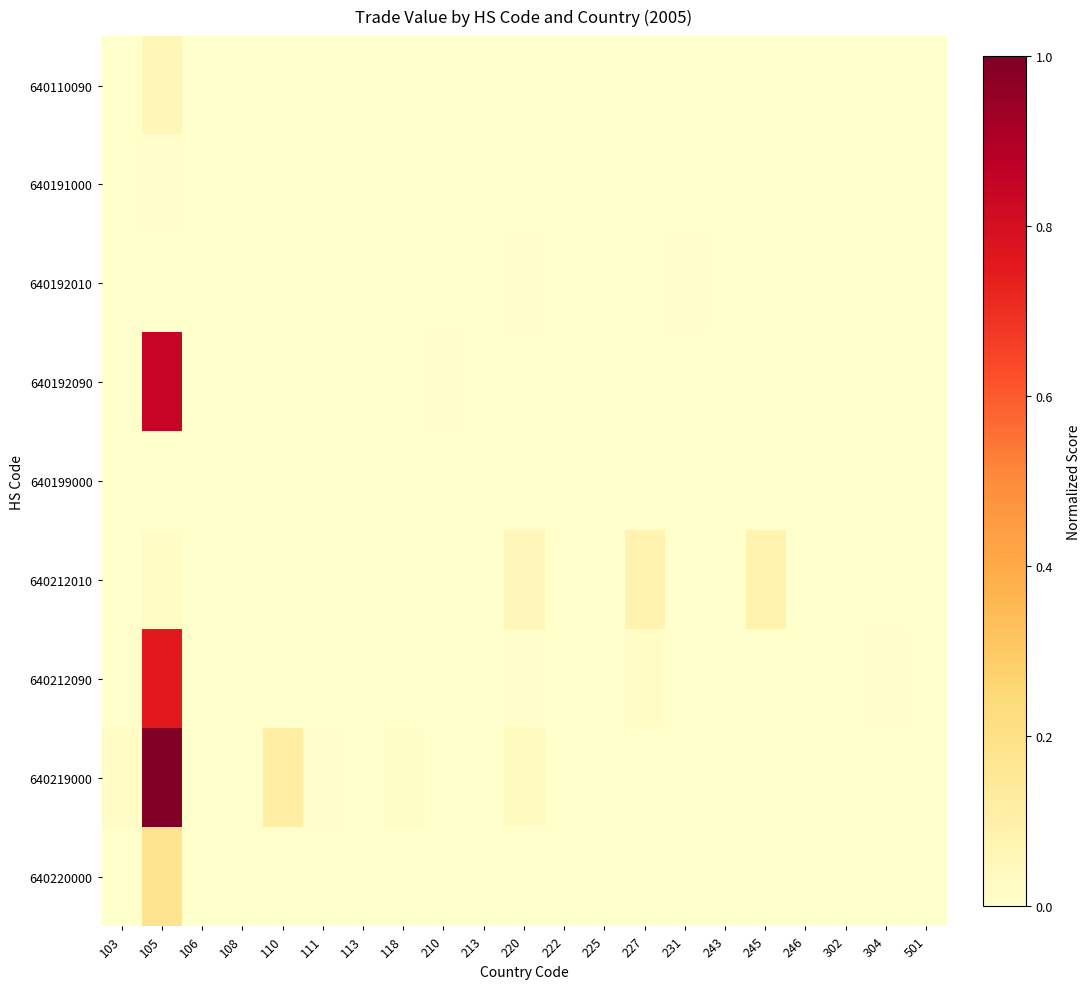

At 225, list the series in order from smallest to largest.

640110090, 640191000, 640192010, 640192090, 640199000, 640212090, 640219000, 640220000, 640212010